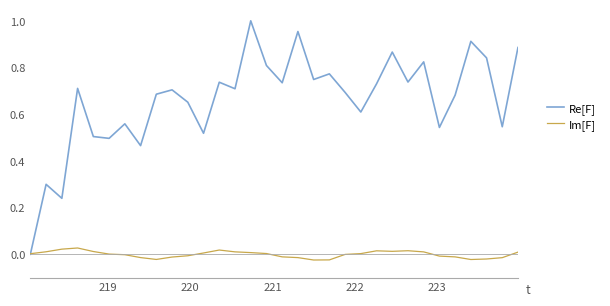

Which series ends up on top after the final intersection of Re[F] and Im[F]?

Re[F]